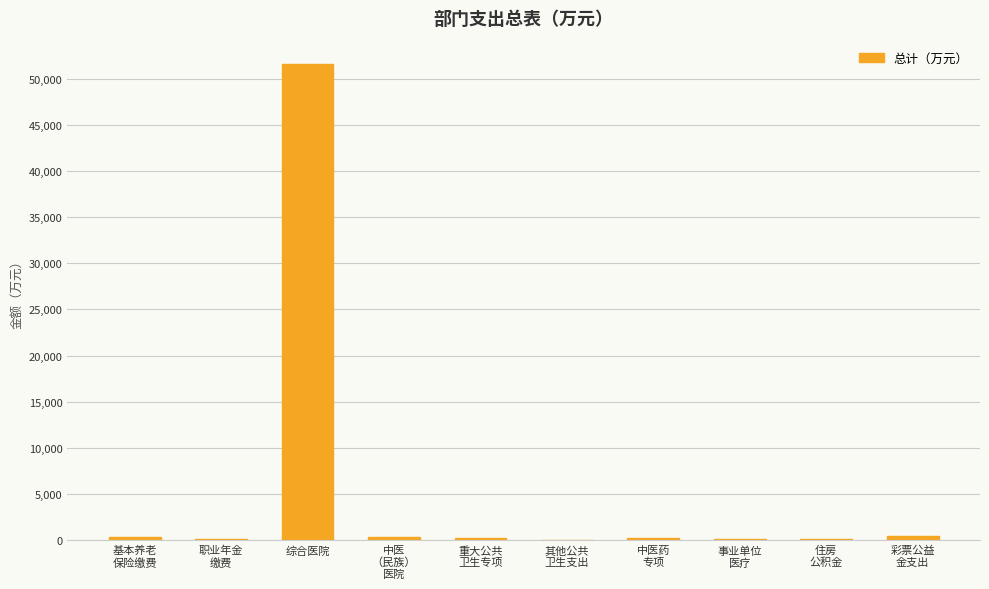

The chart shows a value of 200.0 at 中医药
专项. True or false?

True